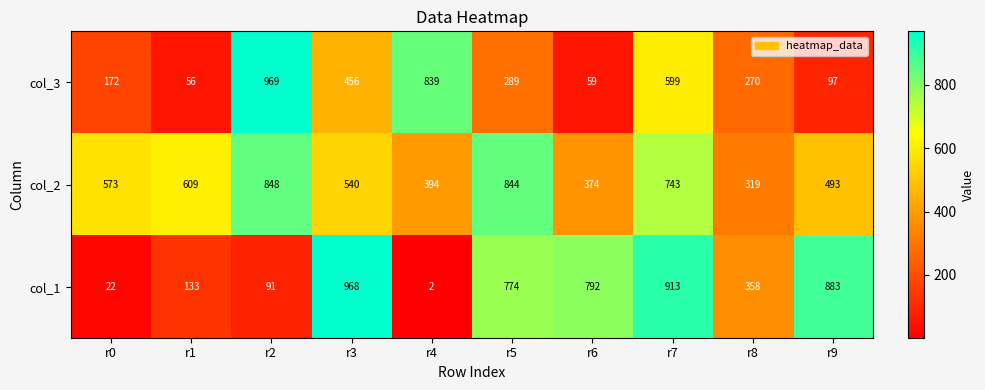

The col_3 series shows 172 at r0. True or false?

True